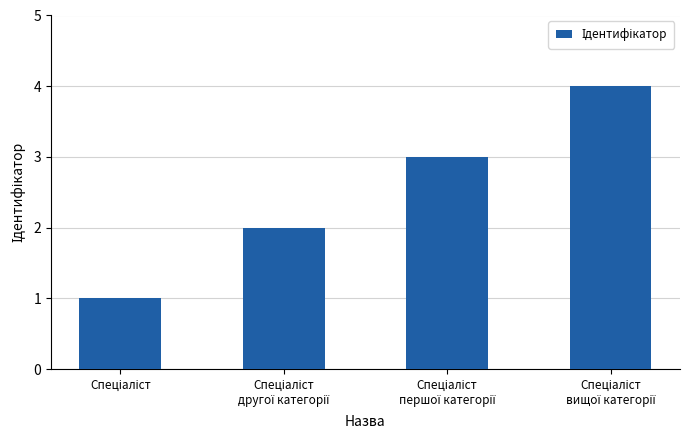

What is the difference between the maximum and minimum values?

3